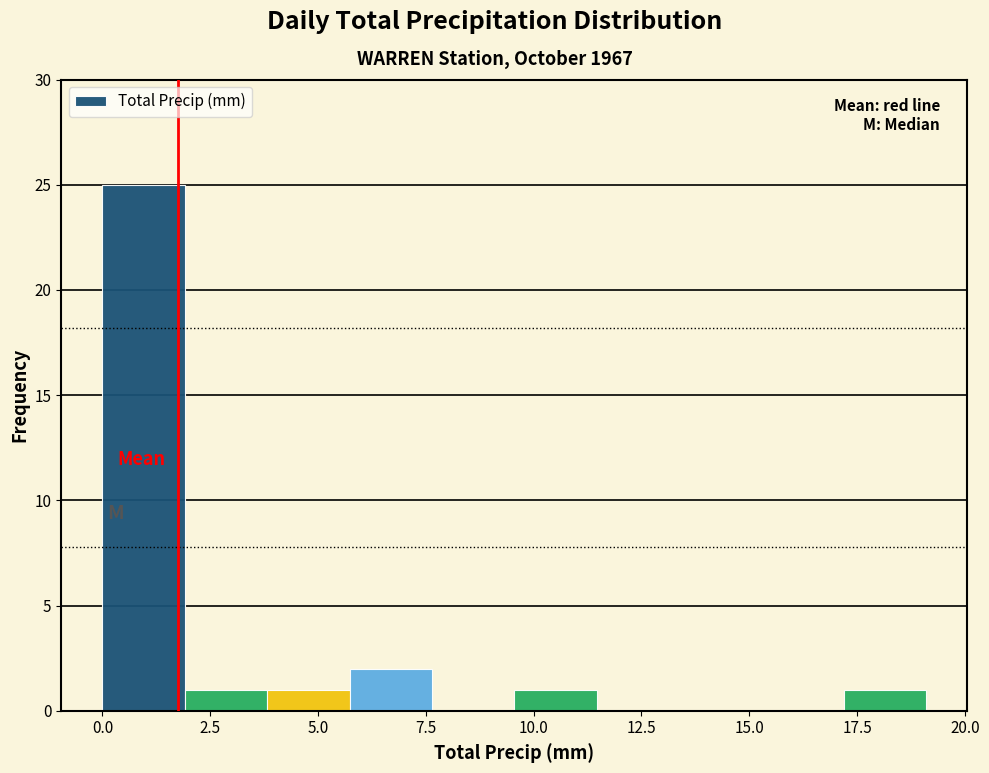

Read against the x-axis, roughly where is the centre of the tallest bar?

1.0